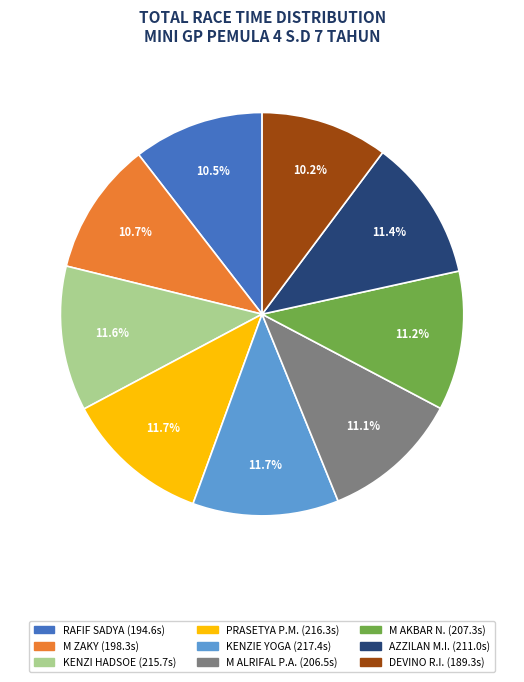

Does any single category account for the majority?

No